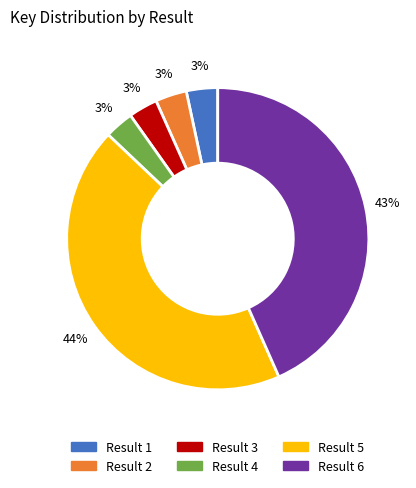

Is there a majority slice in this chart?

No